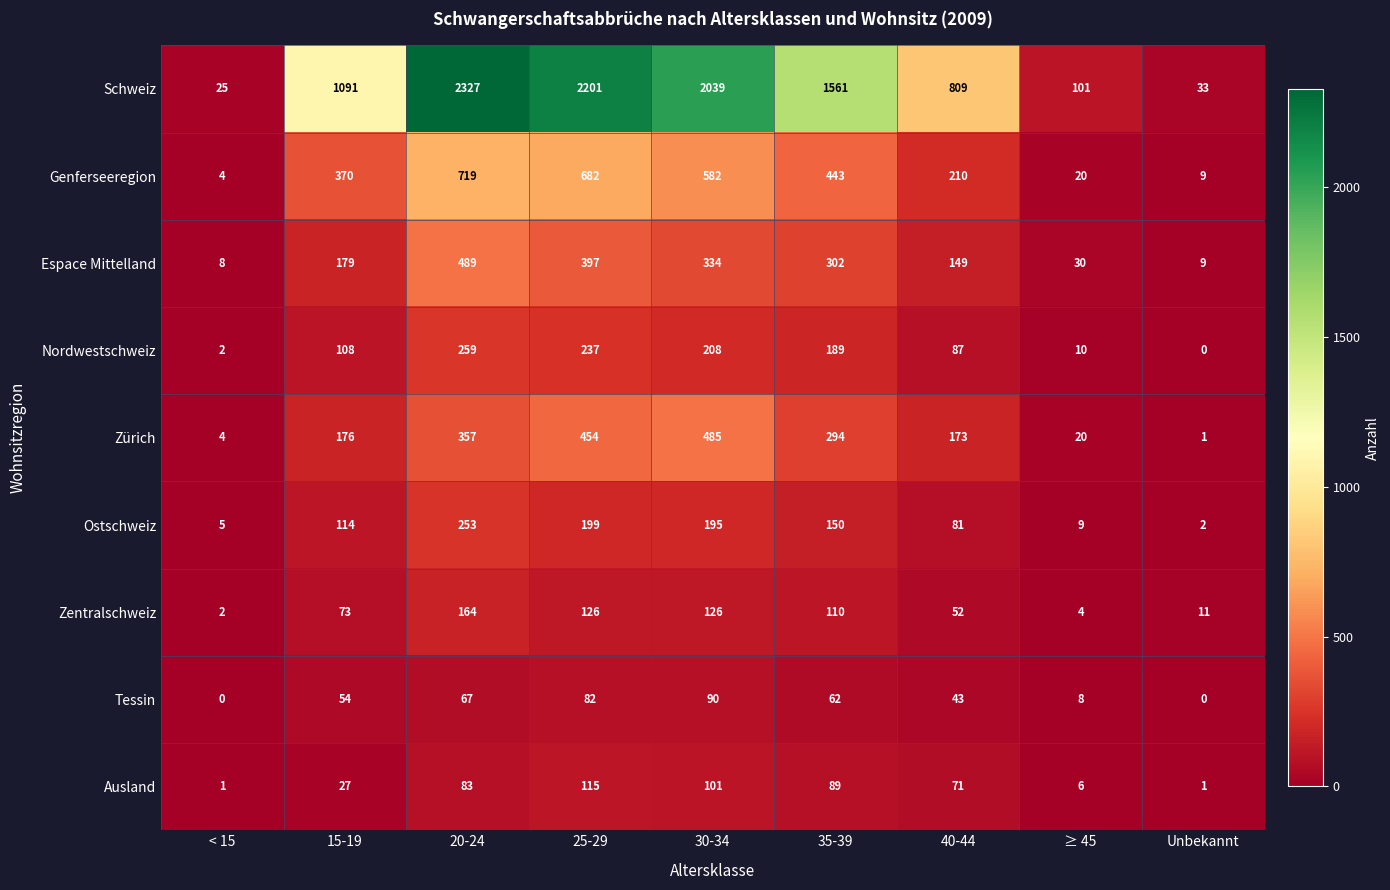

What is the average value of the Tessin series?

45